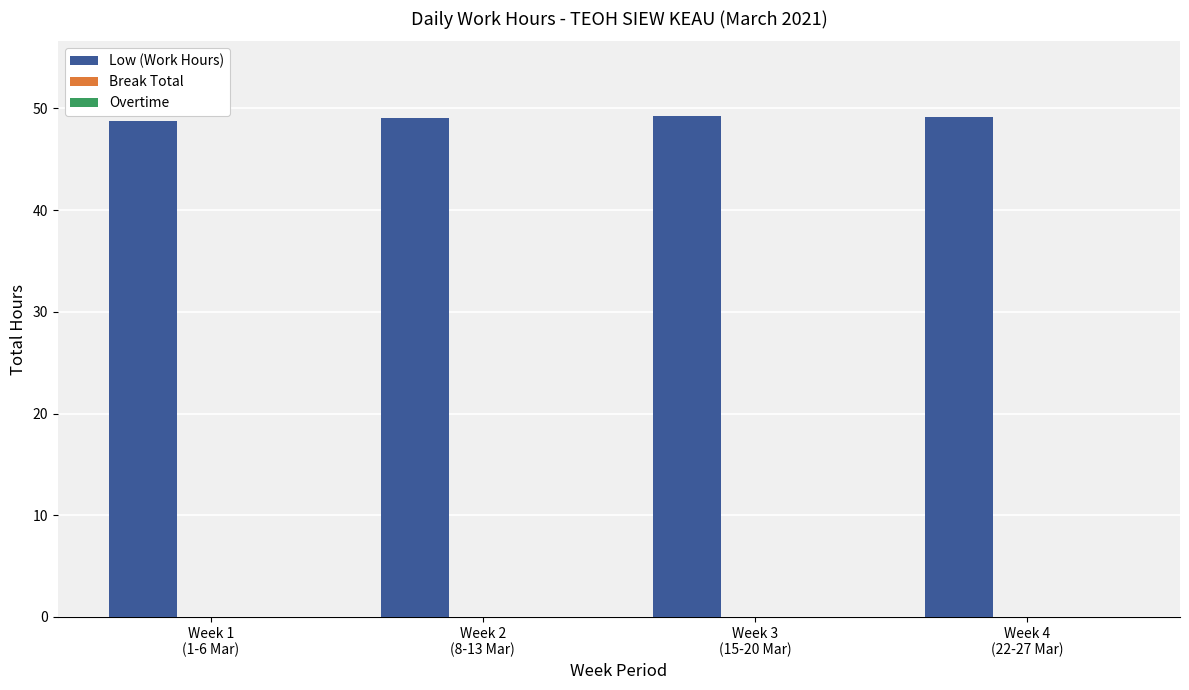

Does the chart contain any negative values?

No